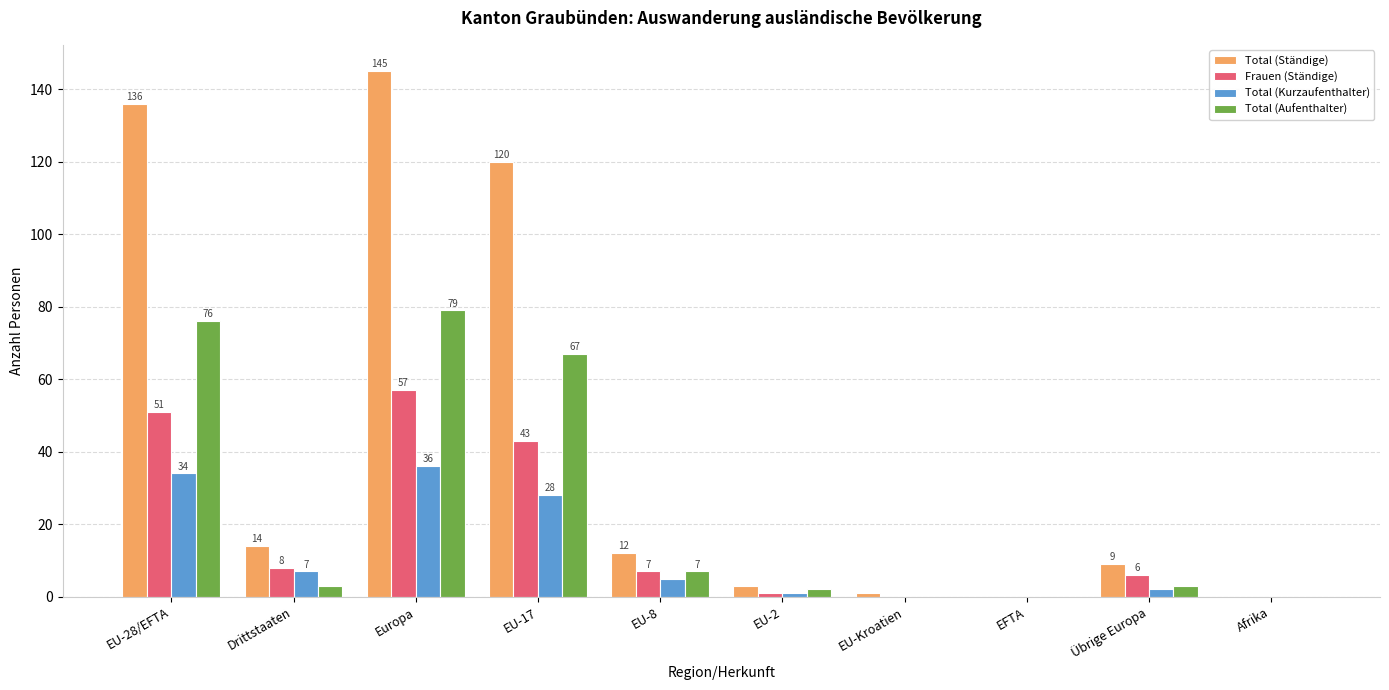

How many groups of bars are there?

10